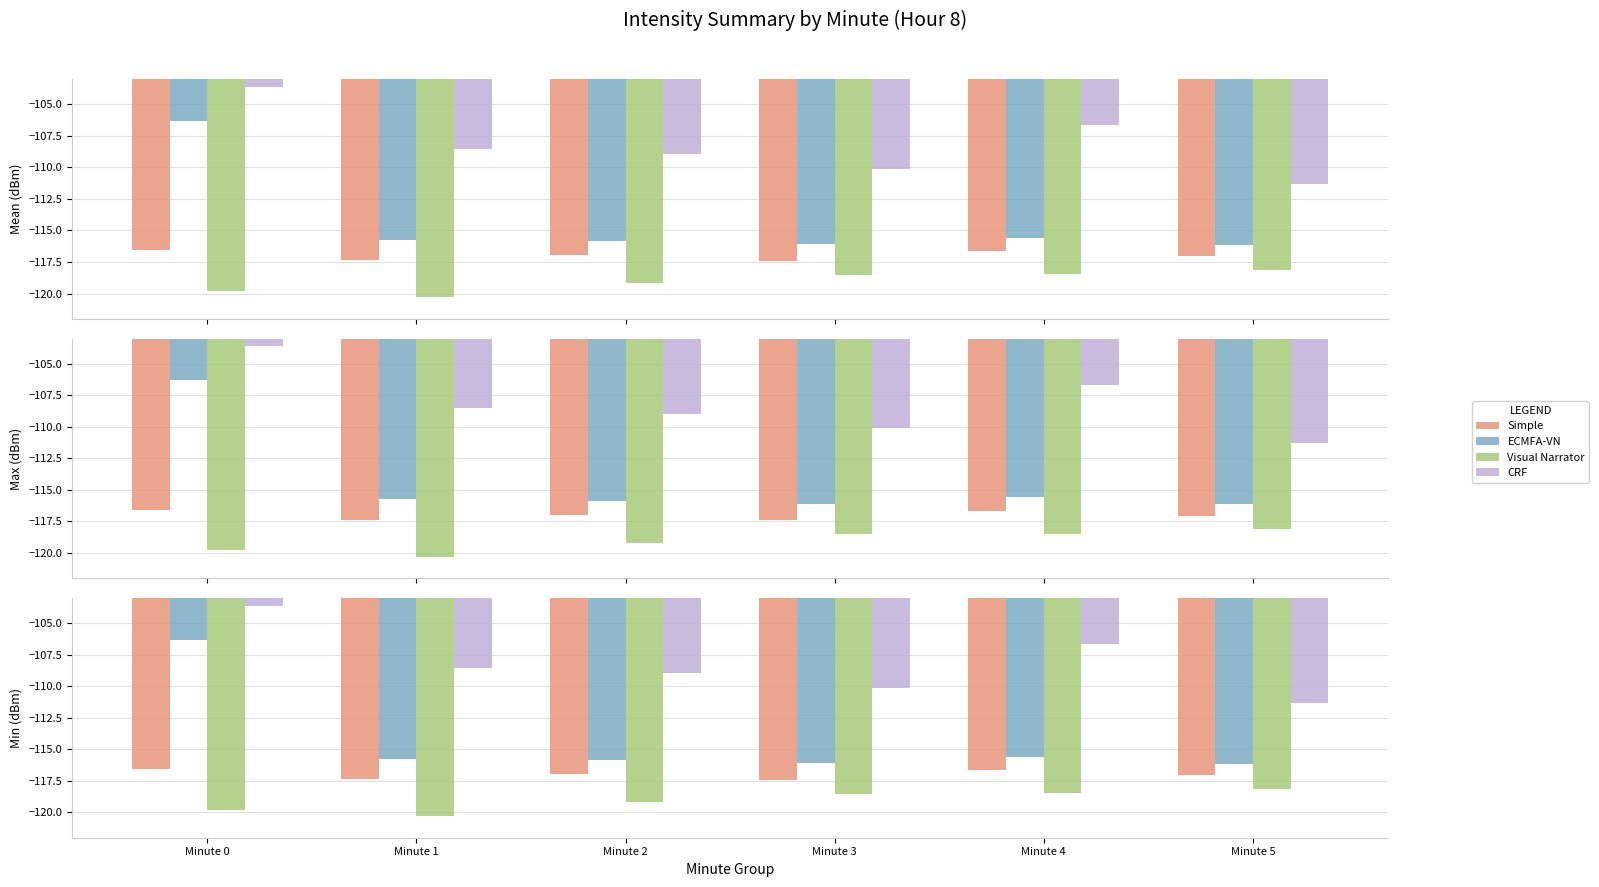

The value of ECMFA-VN at Minute 3 is -116.1. True or false?

True